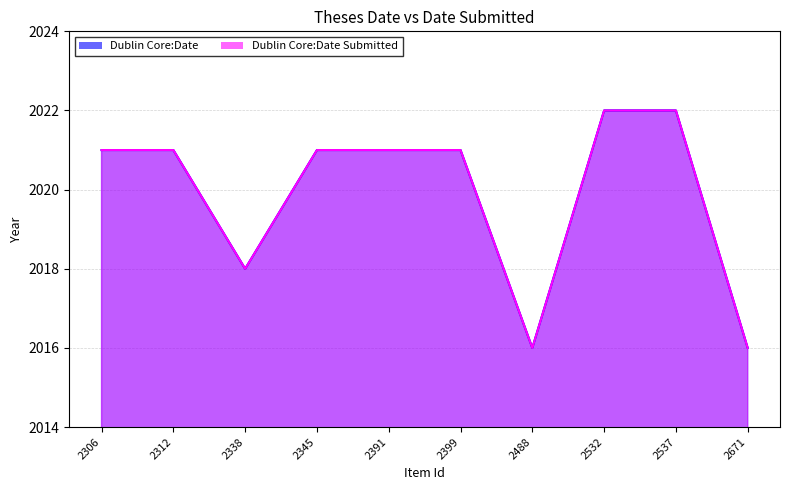

How many lines are shown in the chart?

2